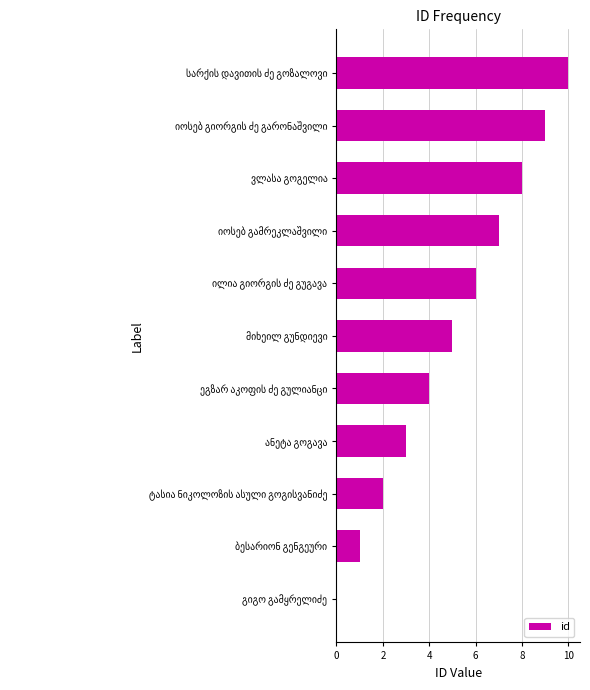

What is the sum of all values?

55